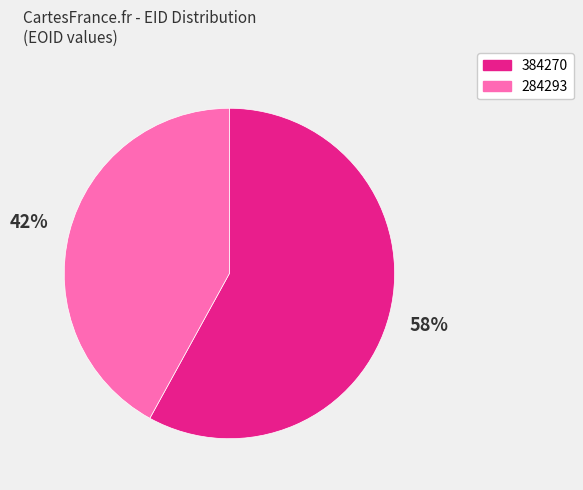

What percentage is the 284293 slice, to the nearest percent?

42%